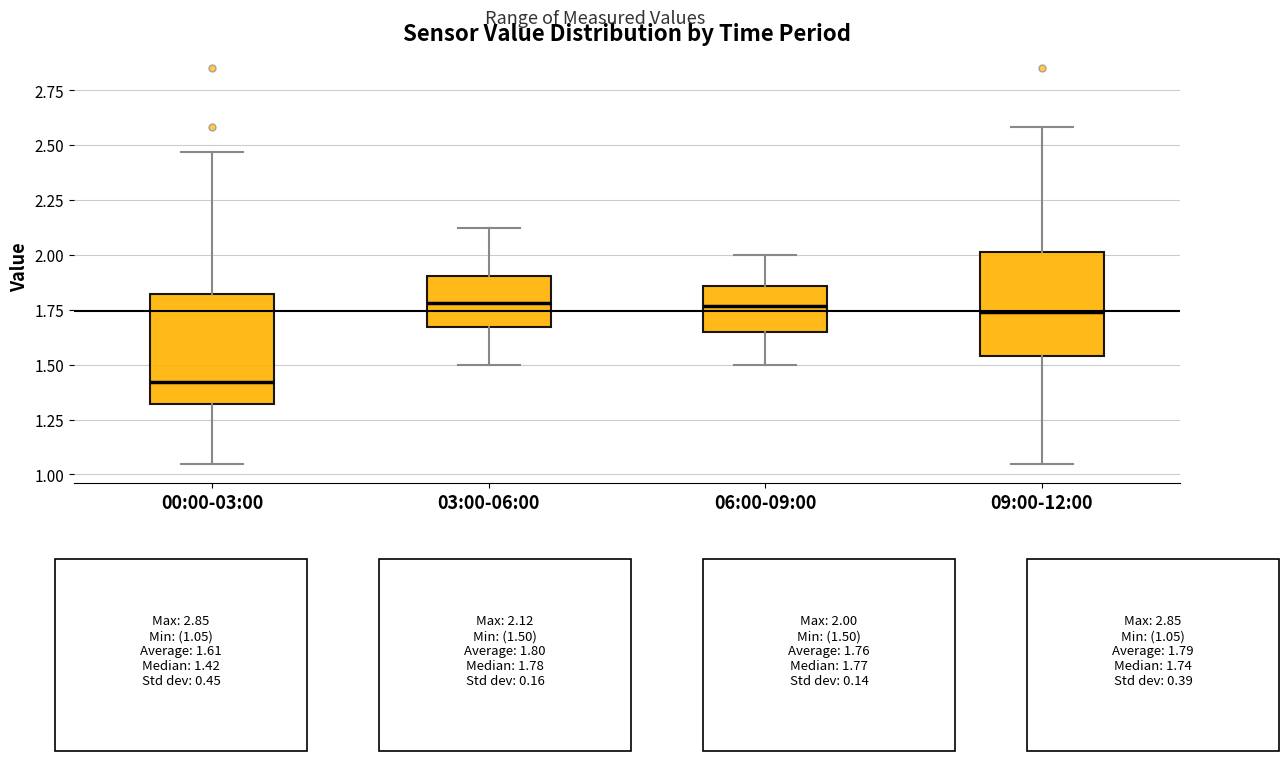

Reading left to right, transcribe this box plot: for each box, give where its median line is, the range the box spans, and where its two whiskers end, as read against the y-axis. The values are not printed on the chart, so give them approximately, as read against the axis.

00:00-03:00: median 1.40, box 1.30 to 1.80, whiskers 1.05 to 2.45
03:00-06:00: median 1.80, box 1.65 to 1.90, whiskers 1.50 to 2.10
06:00-09:00: median 1.75, box 1.65 to 1.85, whiskers 1.50 to 2.00
09:00-12:00: median 1.75, box 1.55 to 2.00, whiskers 1.05 to 2.60